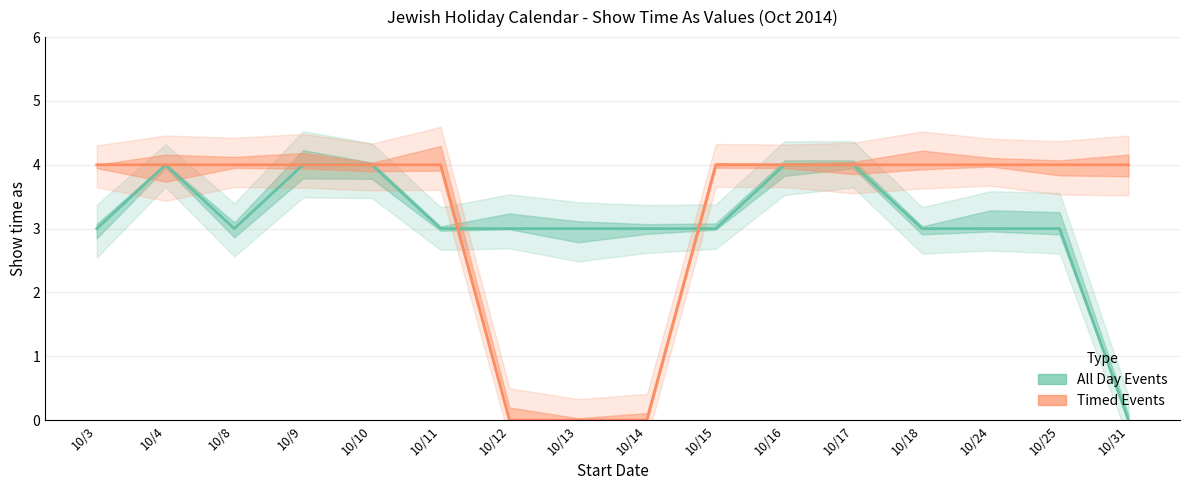

Reading right to left, transcribe all the data shown in this chart.

All Day Events: 0	3	3	3	4	4	3	3	3	3	3	4	4	3	4	3
Timed Events: 4	4	4	4	4	4	4	0	0	0	4	4	4	4	4	4